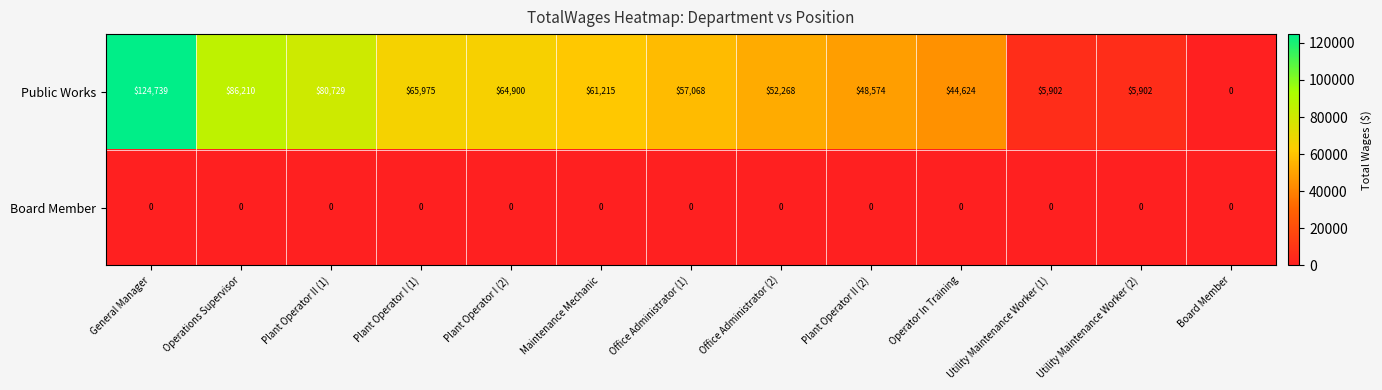

True or false: Public Works has a value of 2845 at Utility Maintenance Worker (2).

False